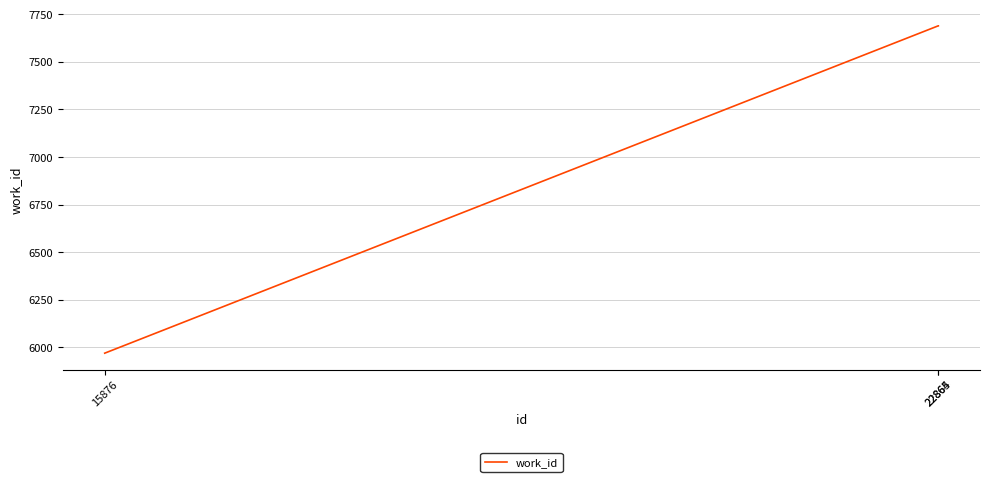

What is the average value?

7116